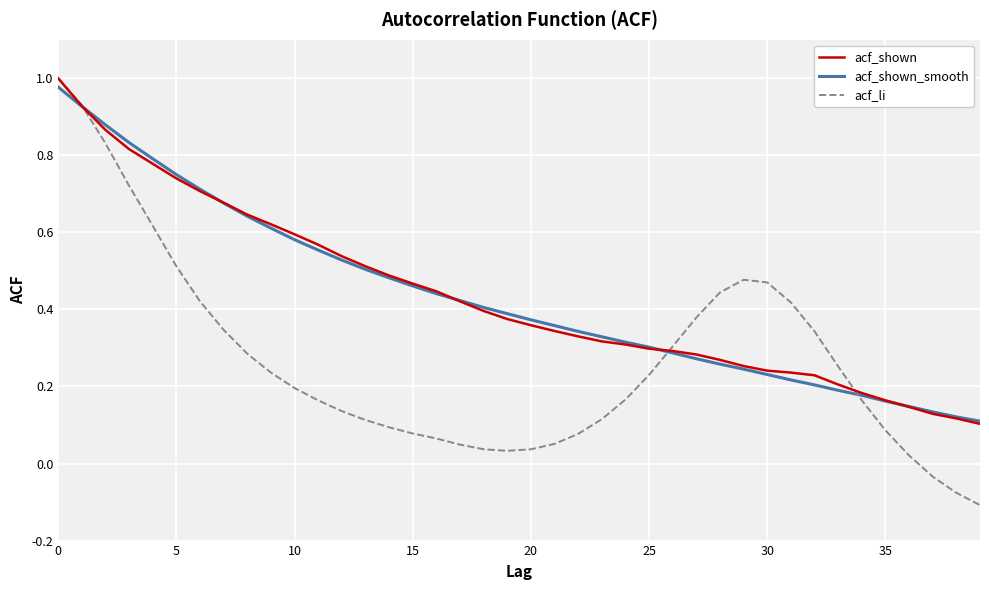

Which series has the largest range (max minus min)?

acf_li